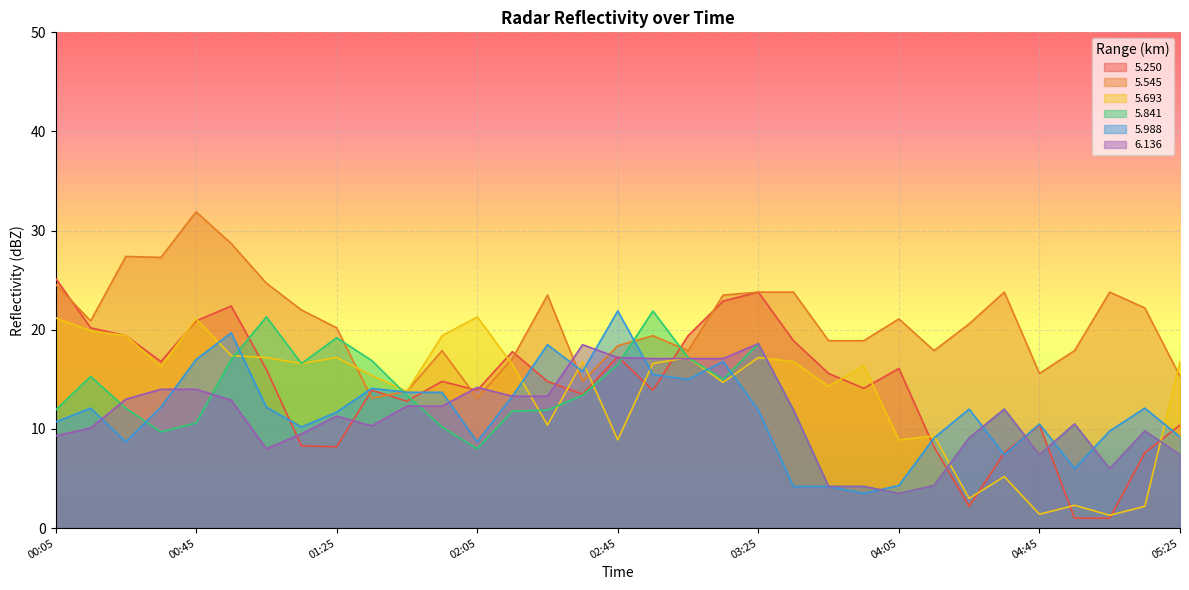

Is it true that   5.250 equals 17.5 at 00:05?

False